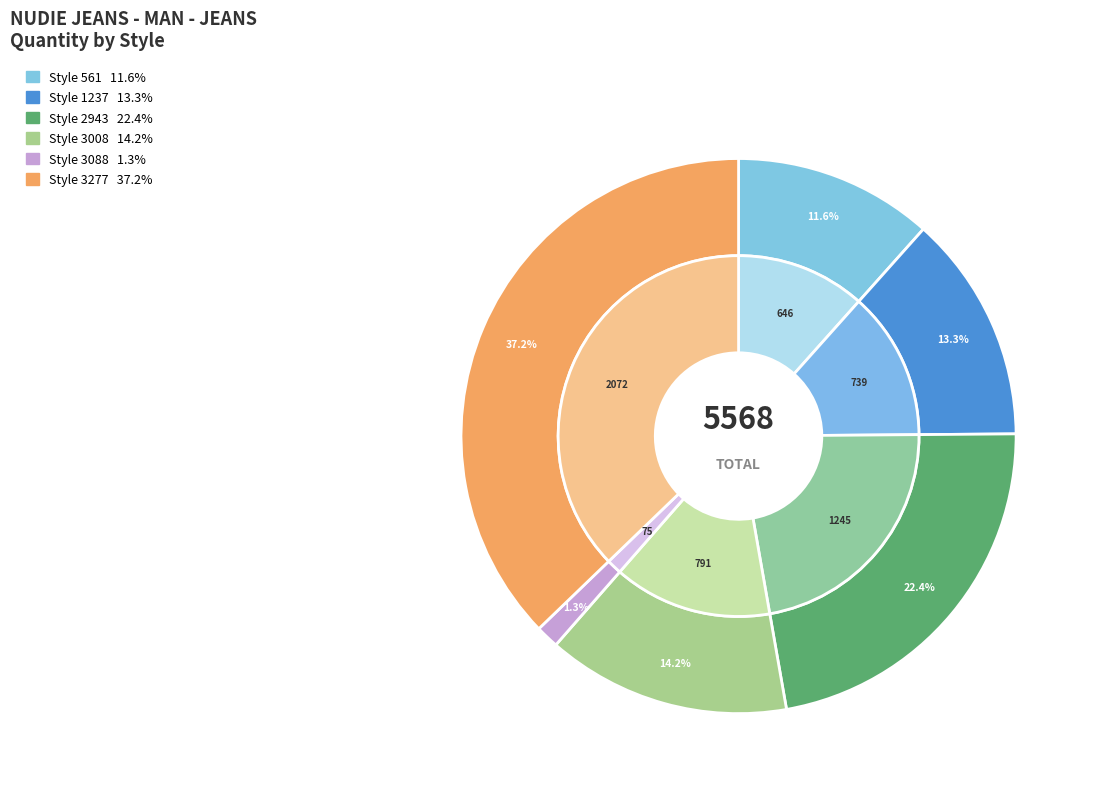

Rank the categories by value from lowest to highest.

Style 3088, Style 561, Style 1237, Style 3008, Style 2943, Style 3277